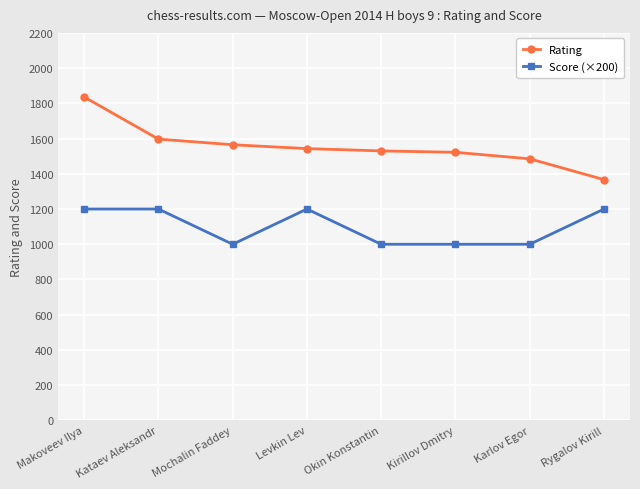

How many values in the Rating series are below 1543?

4